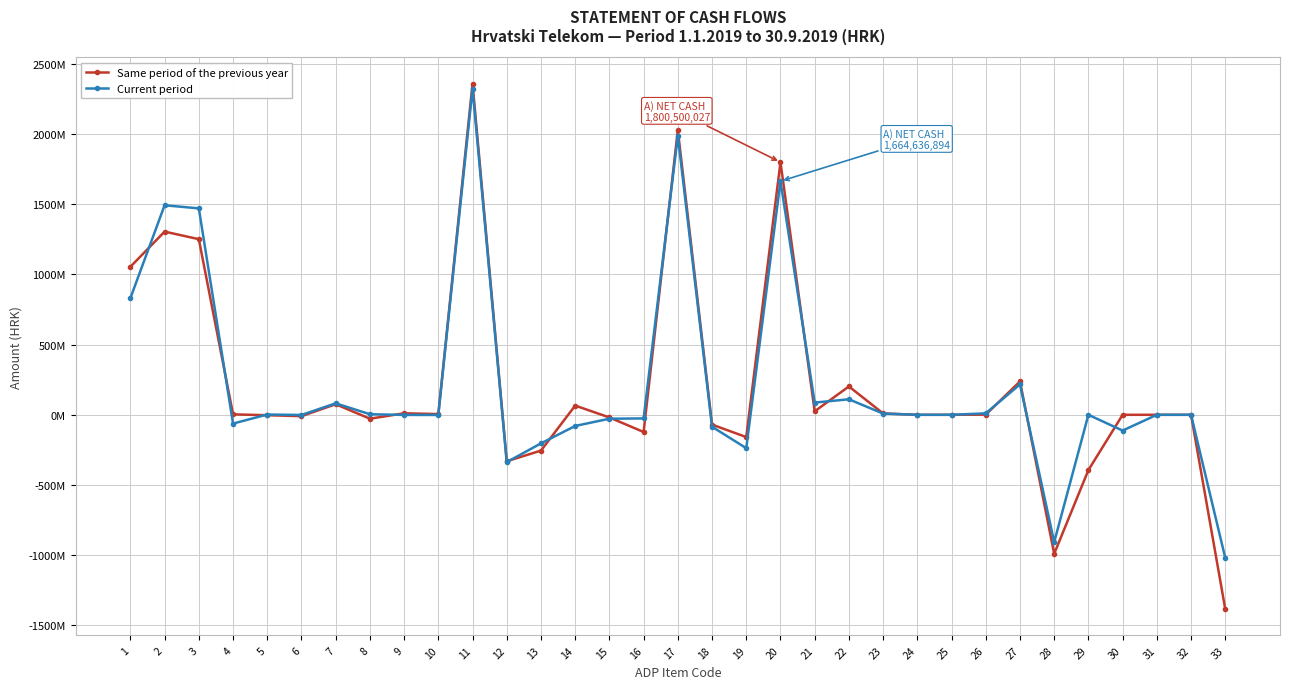

True or false: Current period has more than 1 interior local peaks.

True